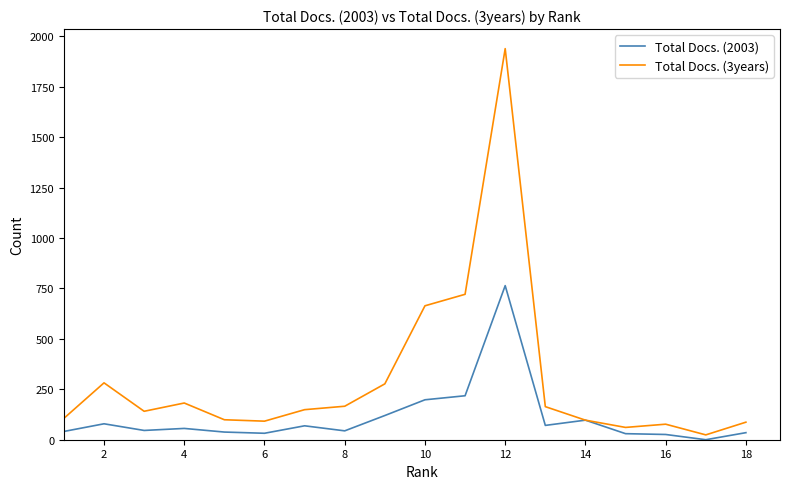

List the series in order of their peak value, lowest first.

Total Docs. (2003), Total Docs. (3years)